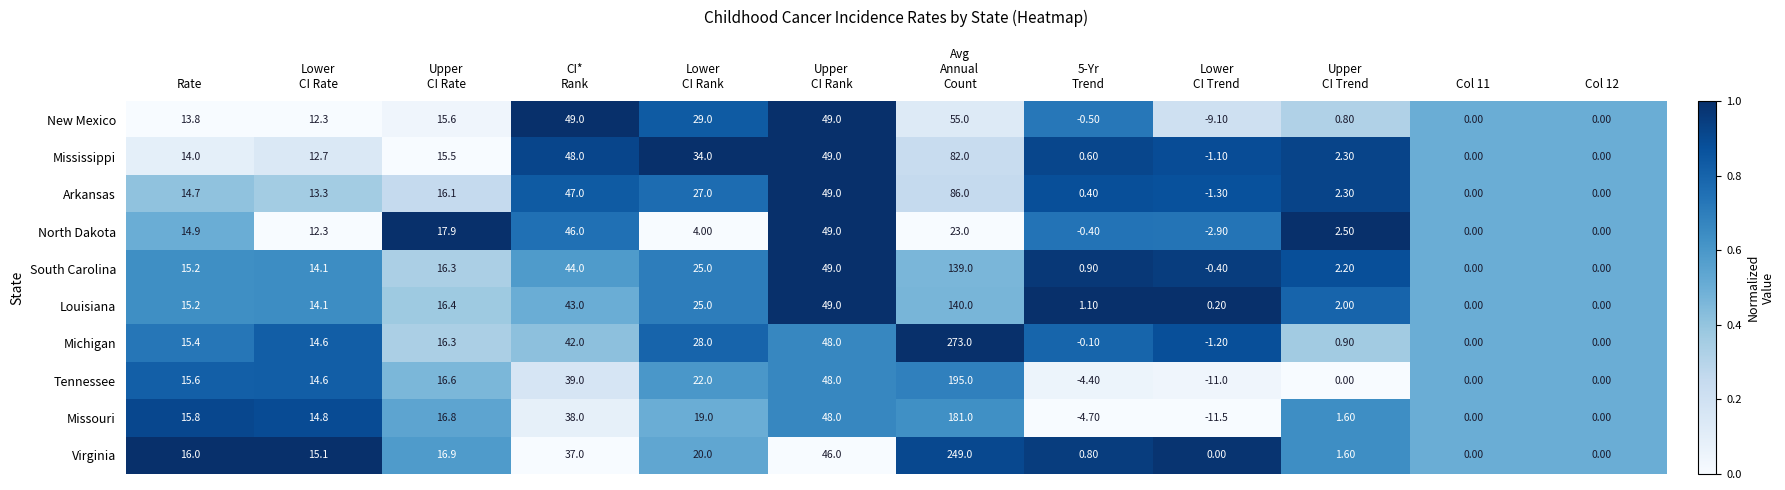

At which category is the sum across all series the highest?

Avg
Annual
Count